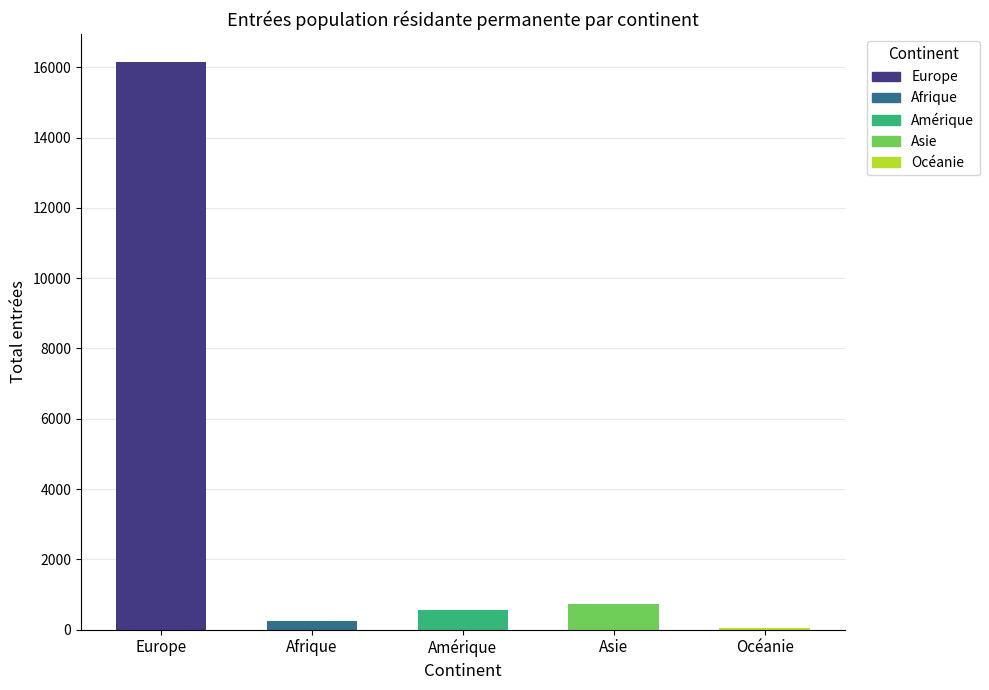

At how many categories does at least one series exceed 15656?

1